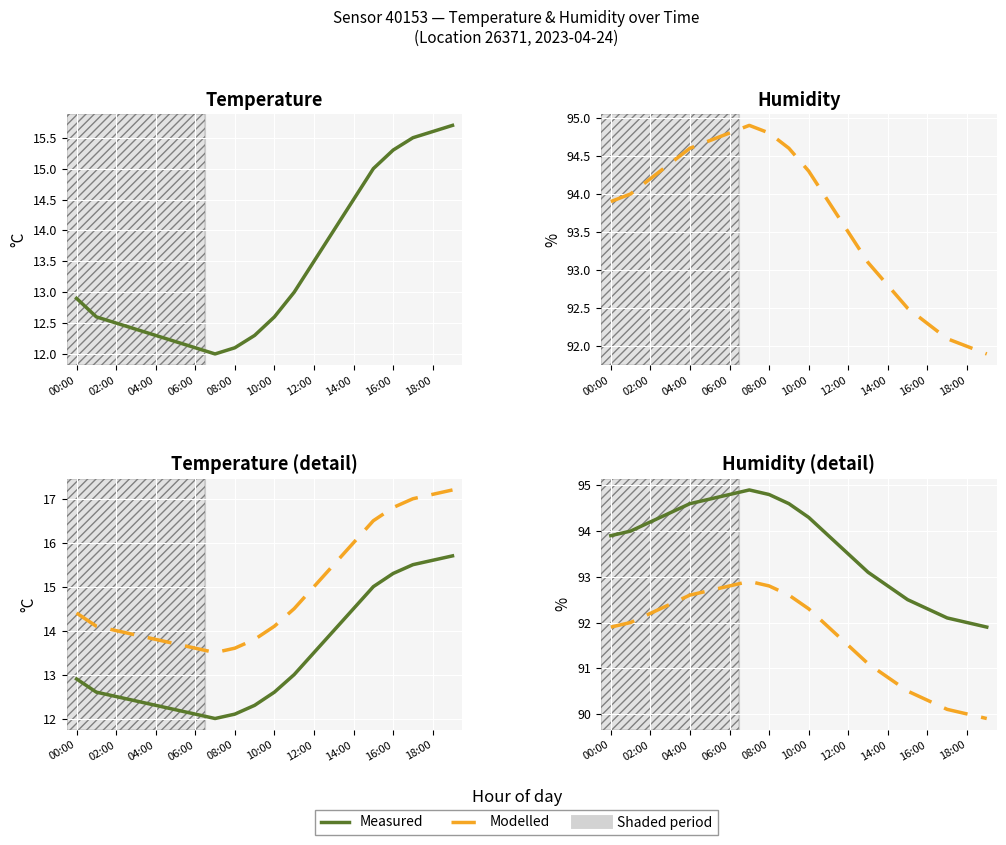

Between 18:00 and 12:00, which is larger?

18:00